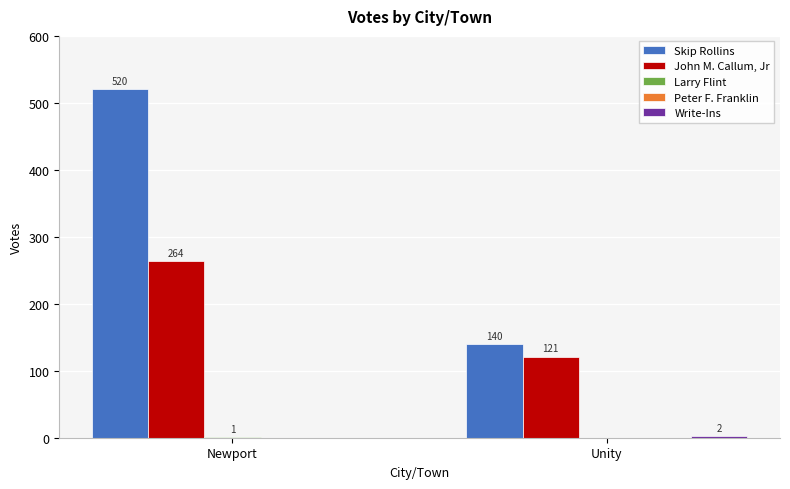

What is the sum of the Skip Rollins values at Newport and Unity?

660